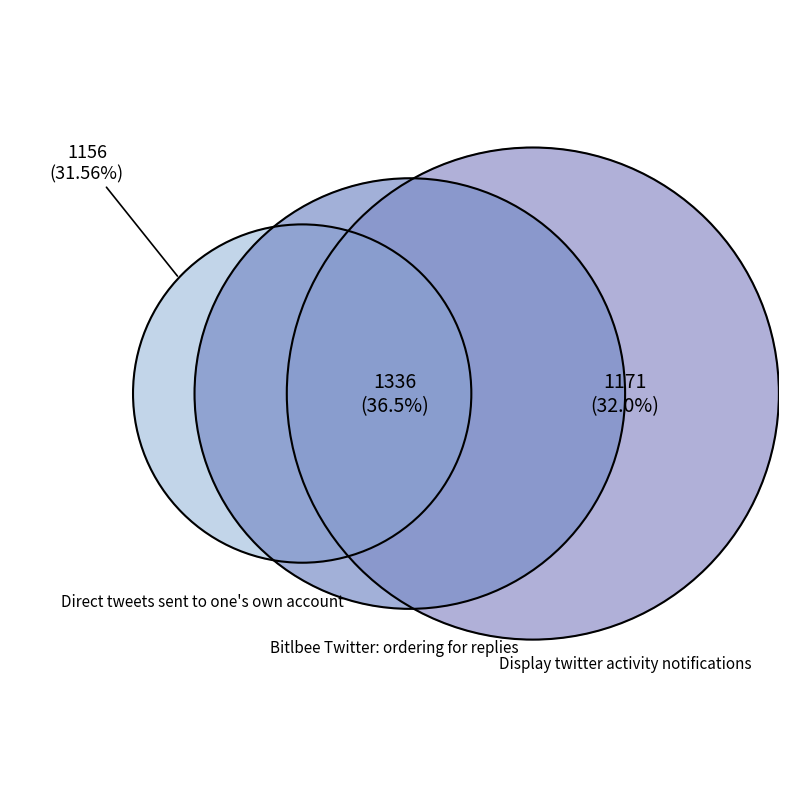

To the nearest percent, what is the difference between the largest and smallest slice percentages?

5%